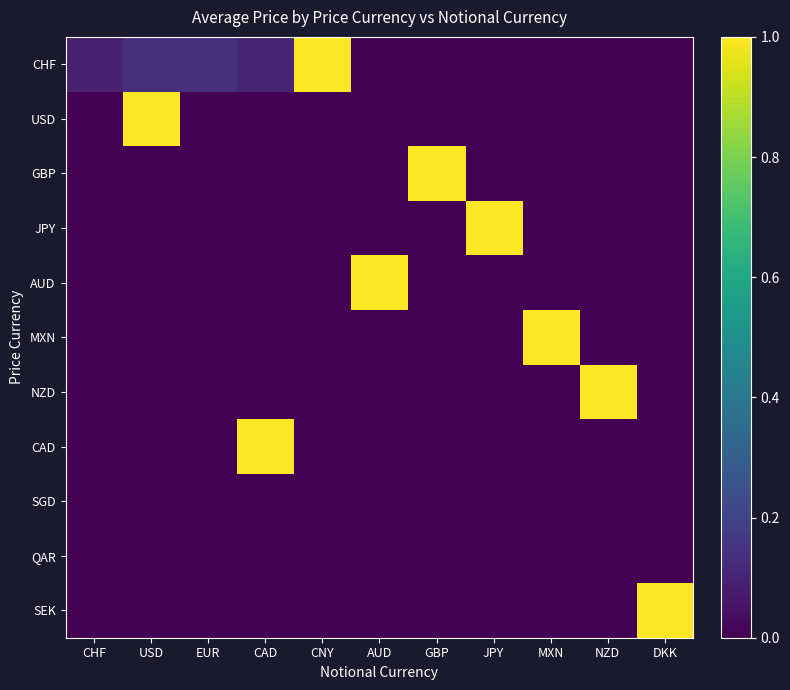

At CNY, list the series in order from smallest to largest.

USD, GBP, JPY, AUD, MXN, NZD, CAD, SGD, QAR, SEK, CHF